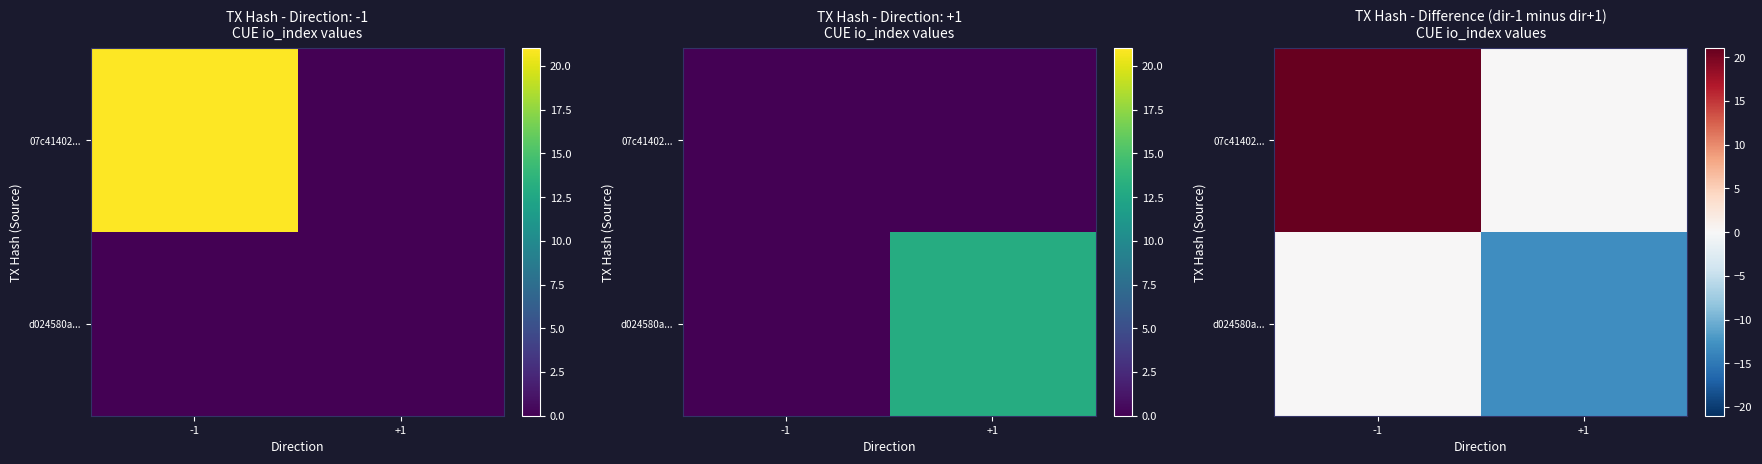

Which series has the largest total across all categories?

07c41402...